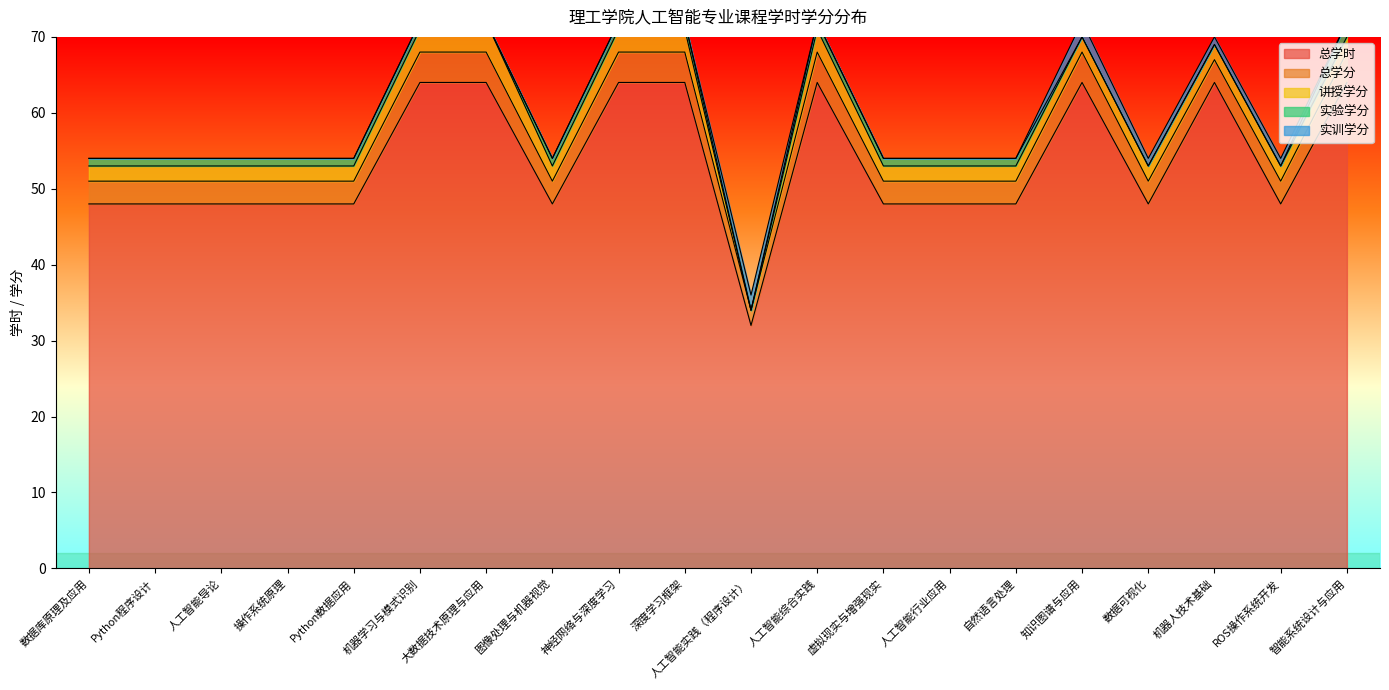

At which label is 总学分 closest to 3?

数据库原理及应用